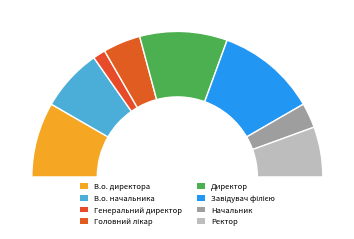

To the nearest percent, what portion does В.о. начальника represent?

14%